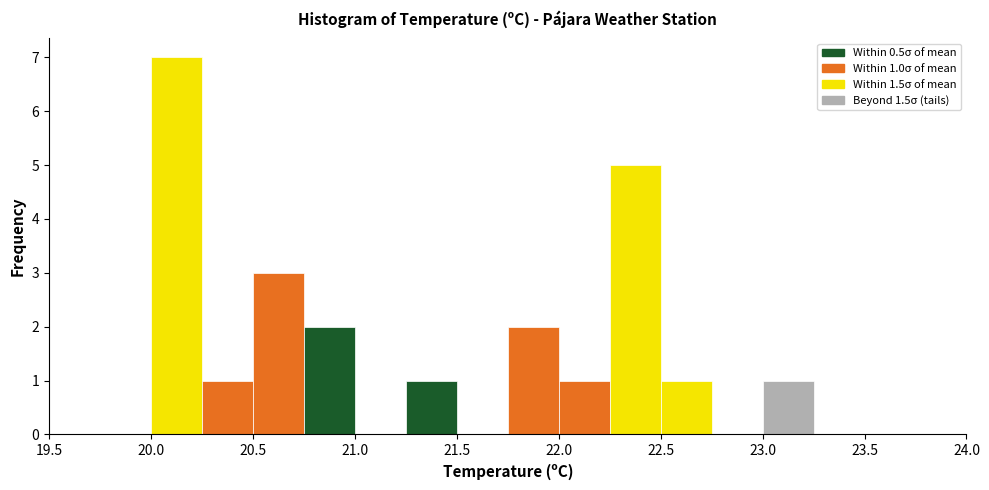

Over which range of the x-axis is the bar tallest?

20.00 to 20.25